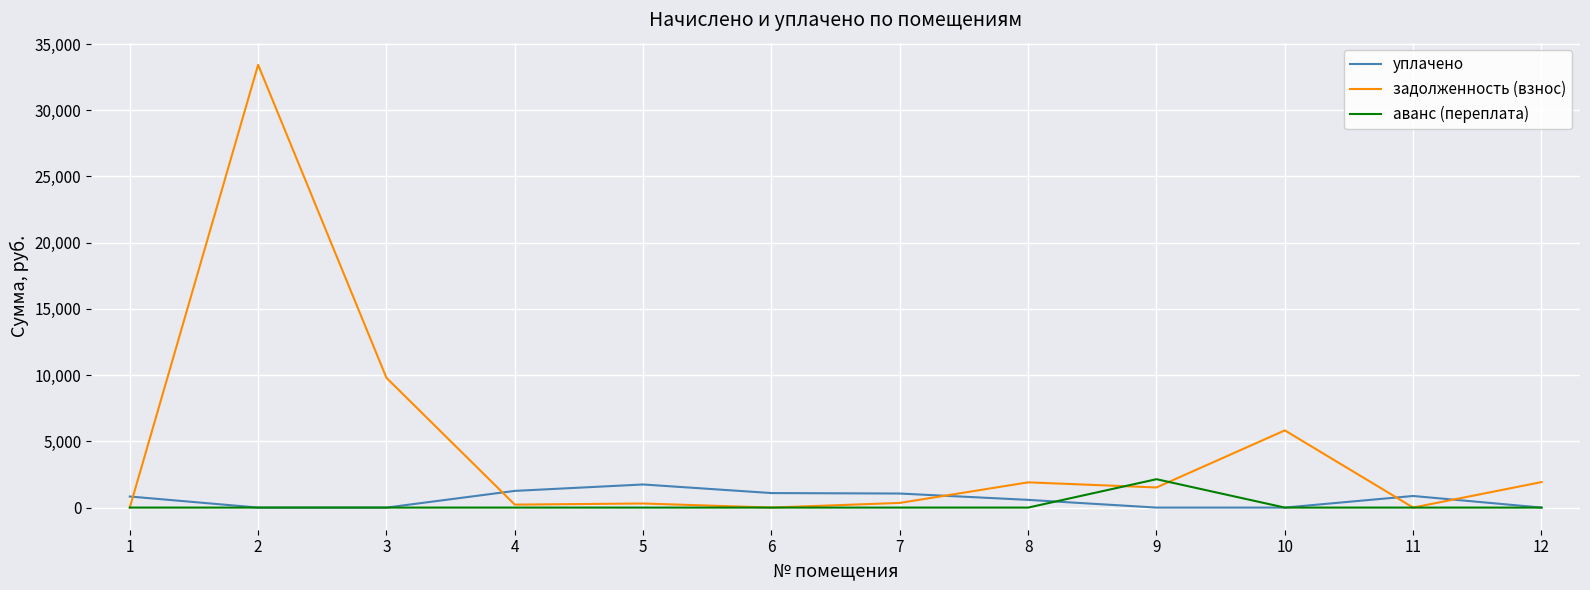

Between 11 and 12, which series saw the biggest shift?

задолженность (взнос)